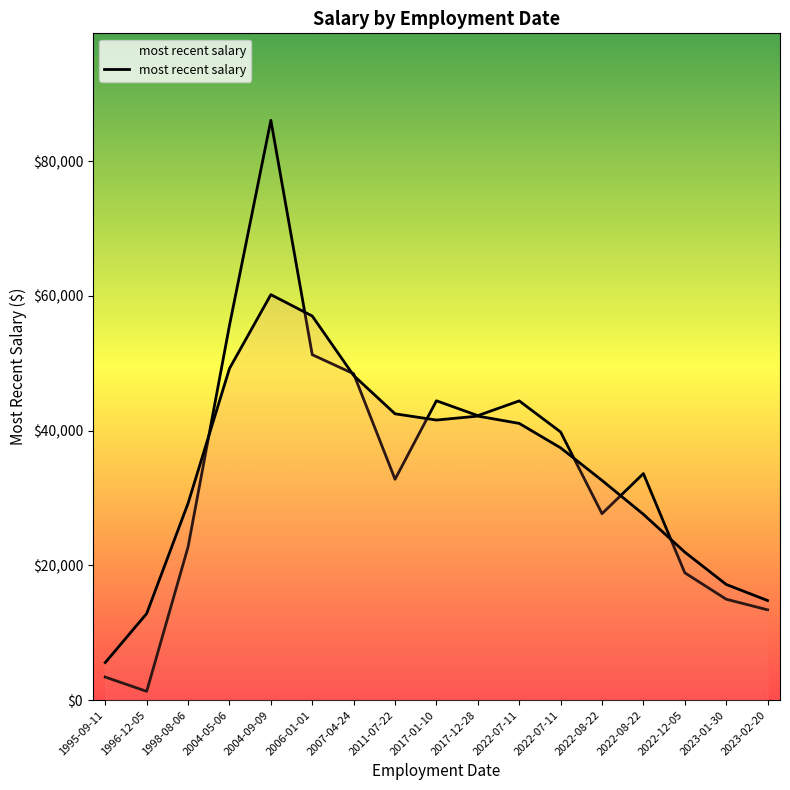

What is the greatest value displayed?

86049.6